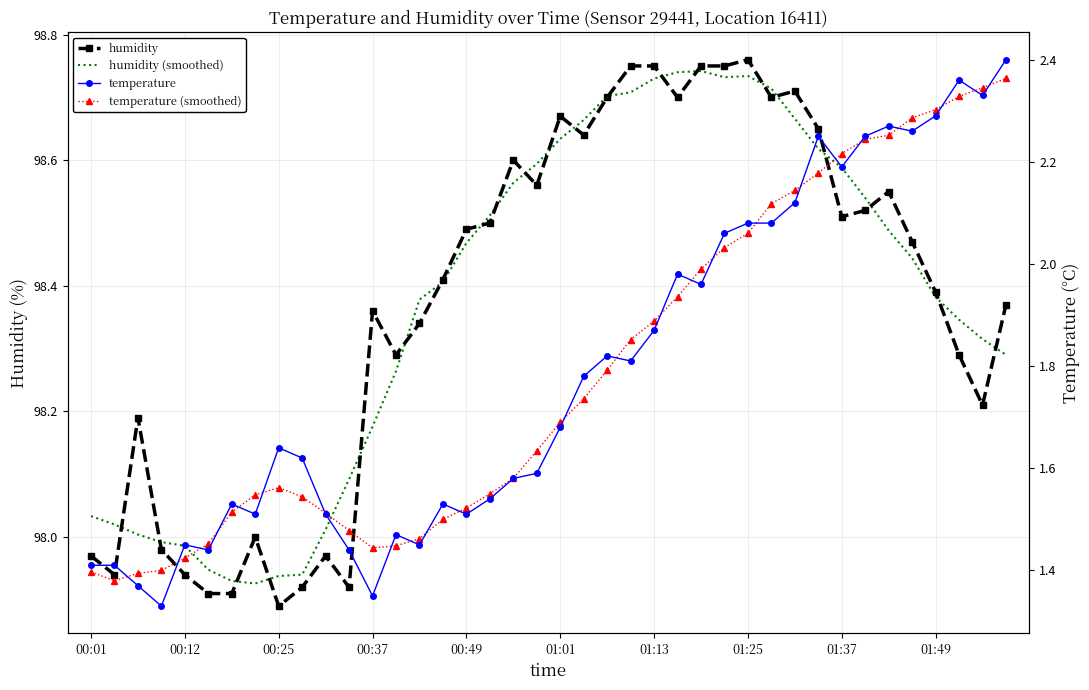

Reading left to right, transcribe all the data shown in this chart.

humidity: 98.0	97.9	98.2	98.0	97.9	97.9	97.9	98.0	97.9	97.9	98.0	97.9	98.4	98.3	98.3	98.4	98.5	98.5	98.6	98.6	98.7	98.6	98.7	98.8	98.8	98.7	98.8	98.8	98.8	98.7	98.7	98.7	98.5	98.5	98.5	98.5	98.4	98.3	98.2	98.4
humidity (smoothed): 98.0	98.0	98.0	98.0	98.0	97.9	97.9	97.9	97.9	97.9	98.0	98.1	98.2	98.3	98.4	98.4	98.5	98.5	98.6	98.6	98.6	98.7	98.7	98.7	98.7	98.7	98.7	98.7	98.7	98.7	98.7	98.6	98.6	98.5	98.5	98.4	98.4	98.3	98.3	98.3
temperature: 1.4	1.4	1.4	1.3	1.4	1.4	1.5	1.5	1.6	1.6	1.5	1.4	1.4	1.5	1.4	1.5	1.5	1.5	1.6	1.6	1.7	1.8	1.8	1.8	1.9	2.0	2.0	2.1	2.1	2.1	2.1	2.2	2.2	2.2	2.3	2.3	2.3	2.4	2.3	2.4
temperature (smoothed): 1.4	1.4	1.4	1.4	1.4	1.5	1.5	1.5	1.6	1.5	1.5	1.5	1.4	1.4	1.5	1.5	1.5	1.6	1.6	1.6	1.7	1.7	1.8	1.9	1.9	1.9	2.0	2.0	2.1	2.1	2.1	2.2	2.2	2.2	2.3	2.3	2.3	2.3	2.3	2.4